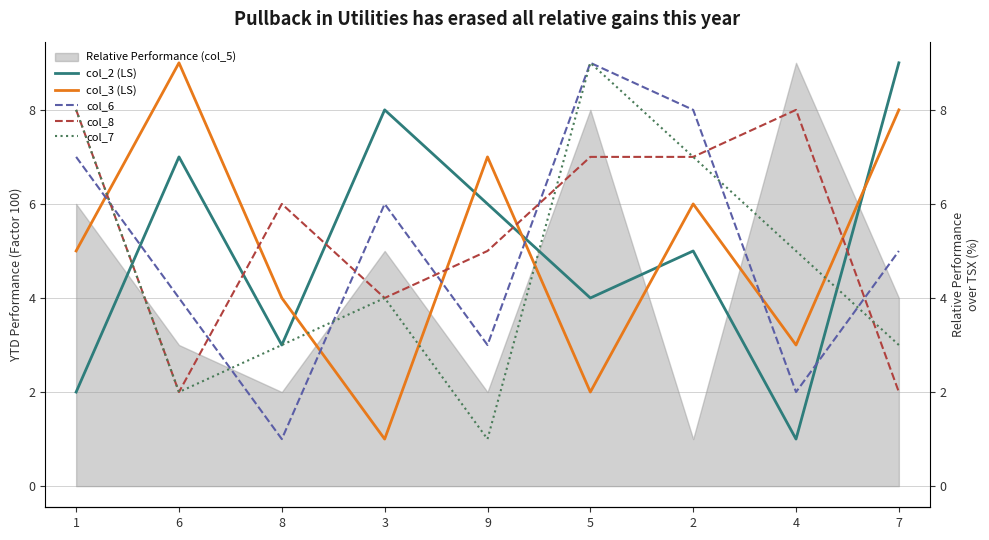

What is the difference between the col_3 (LS) values at 2 and 8?

2